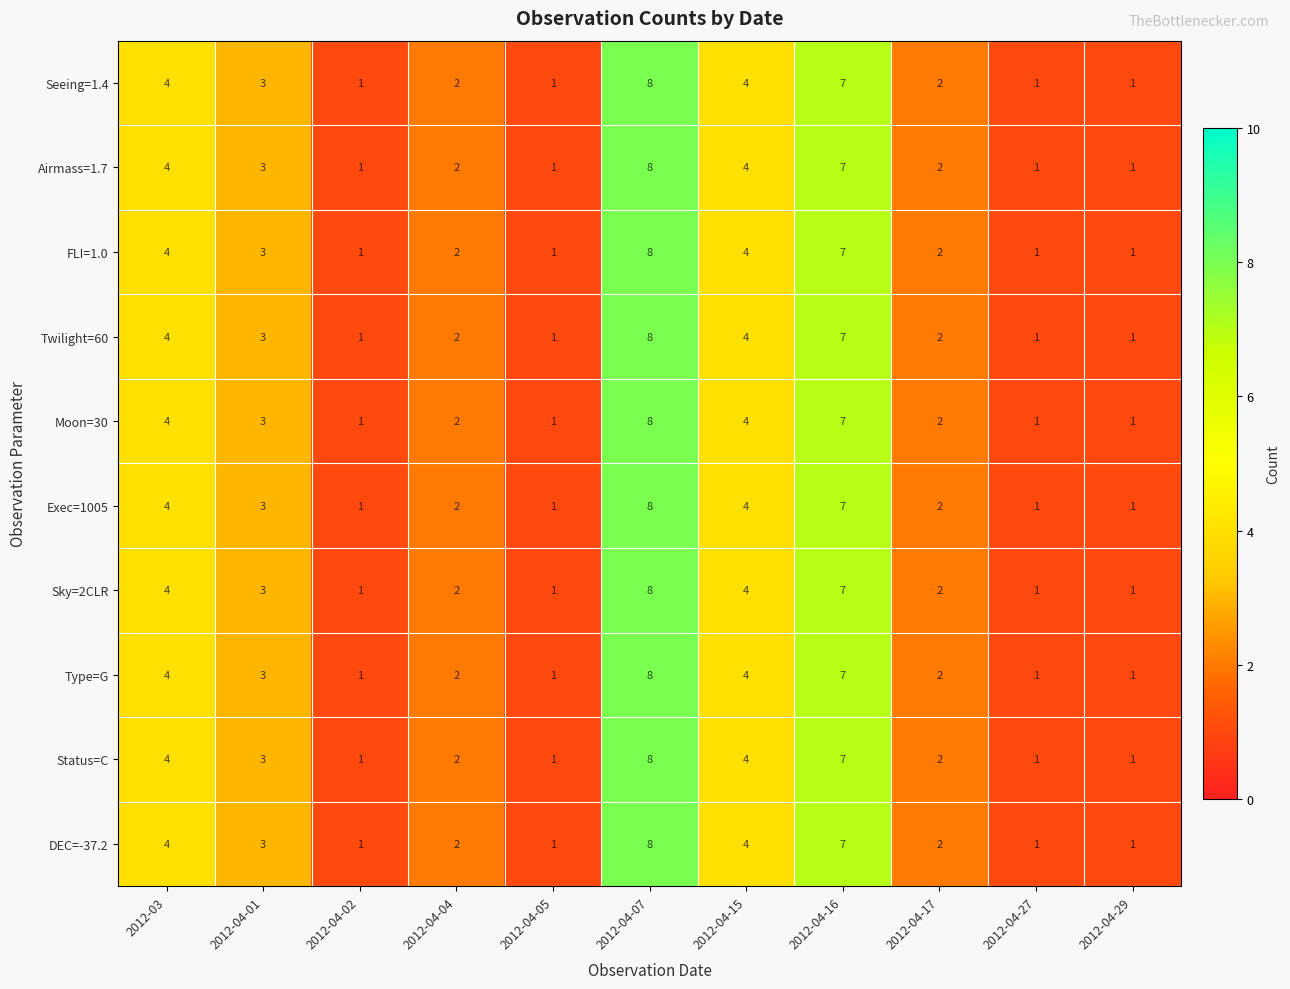

How many data points does each series have?

11